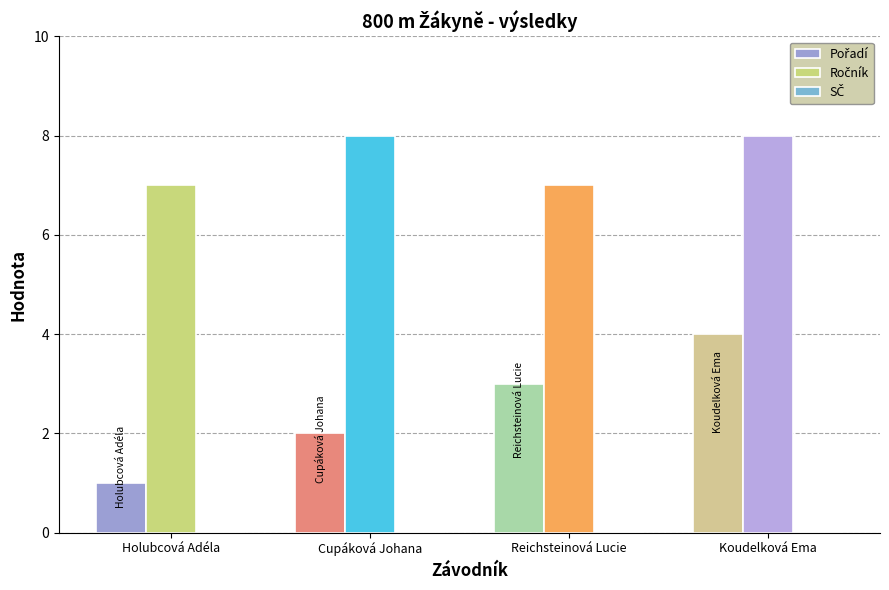

What is the greatest value displayed?

8